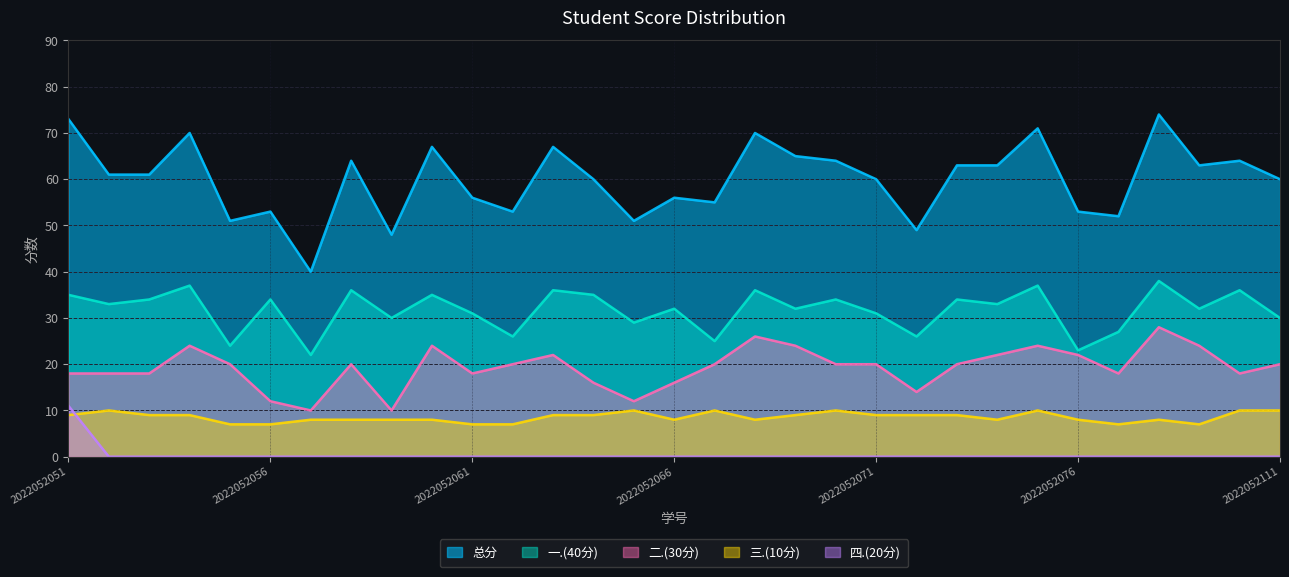

What is the total value across all series at 2022052074?

126